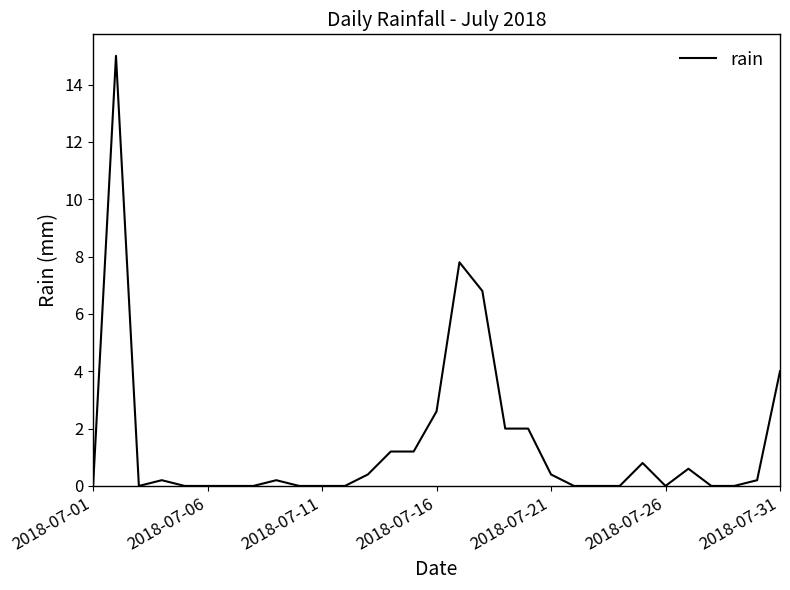

Reading right to left, list all the values displayed in this chart.

4.0	0.2	0.0	0.0	0.6	0.0	0.8	0.0	0.0	0.0	0.4	2.0	2.0	6.8	7.8	2.6	1.2	1.2	0.4	0.0	0.0	0.0	0.2	0.0	0.0	0.0	0.0	0.2	0.0	15.0	0.0